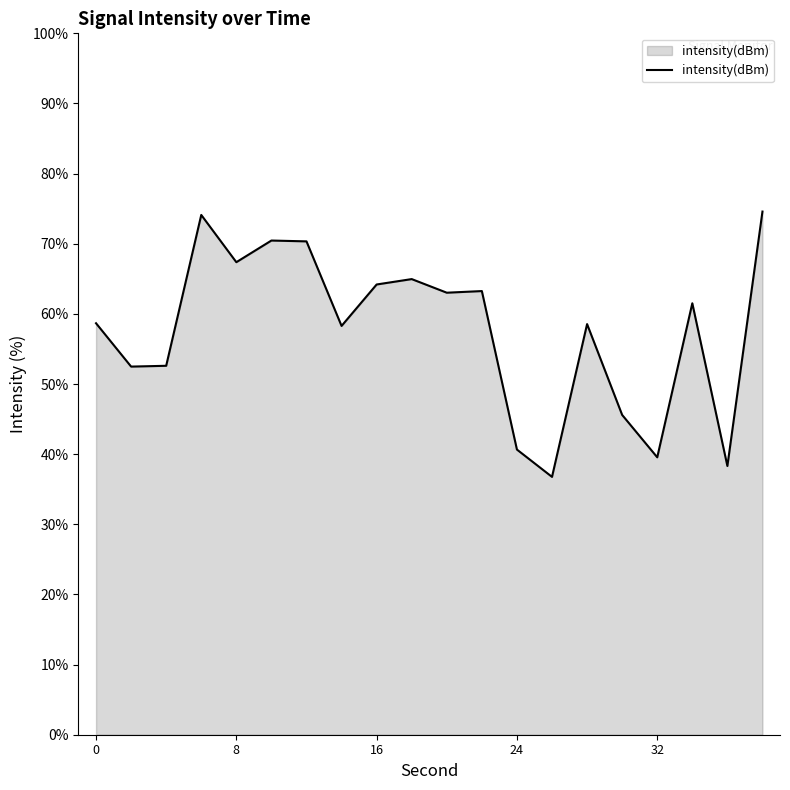

How many distinct data groups are displayed?

1